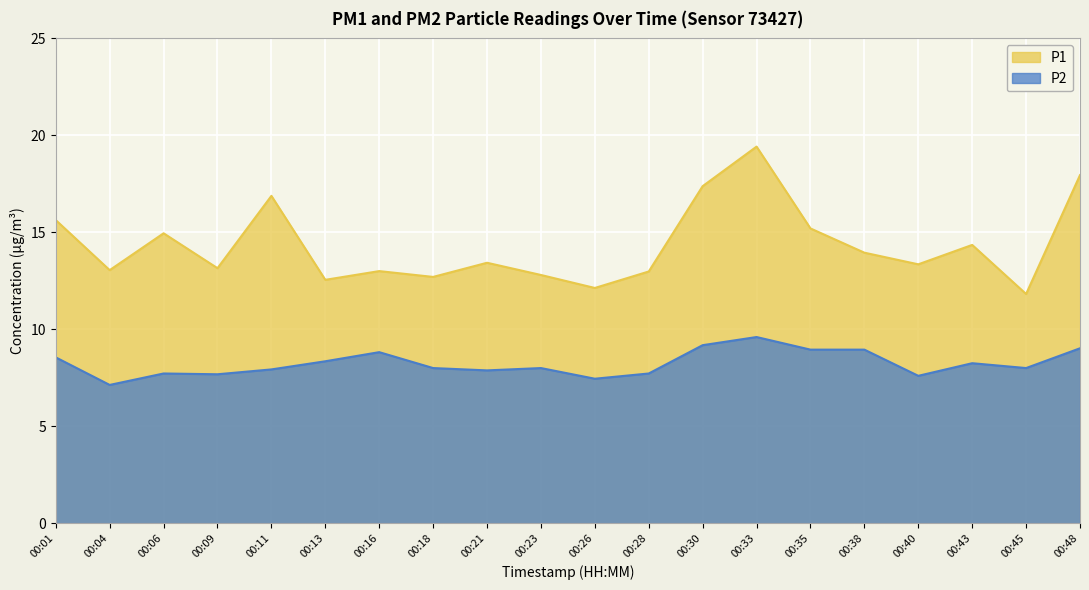

Which has a higher value, 00:09 or 00:21?

00:21